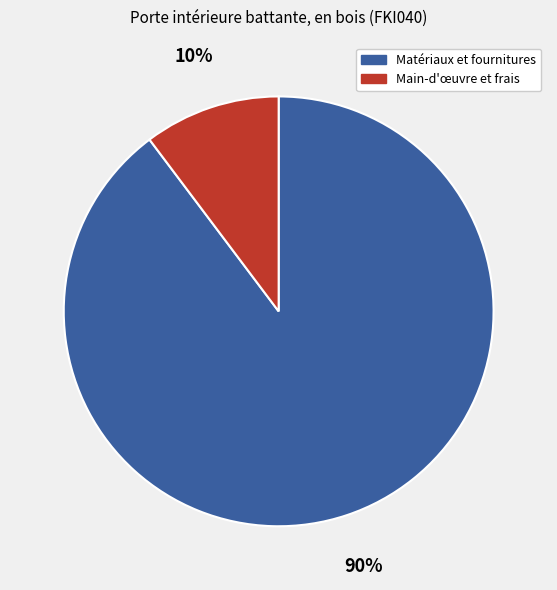

Is there any slice that represents more than half of the pie?

Yes